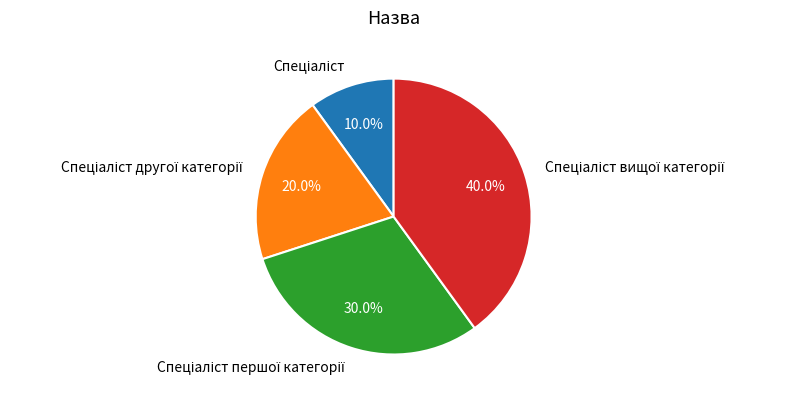

To the nearest percent, what is the average slice percentage?

25%